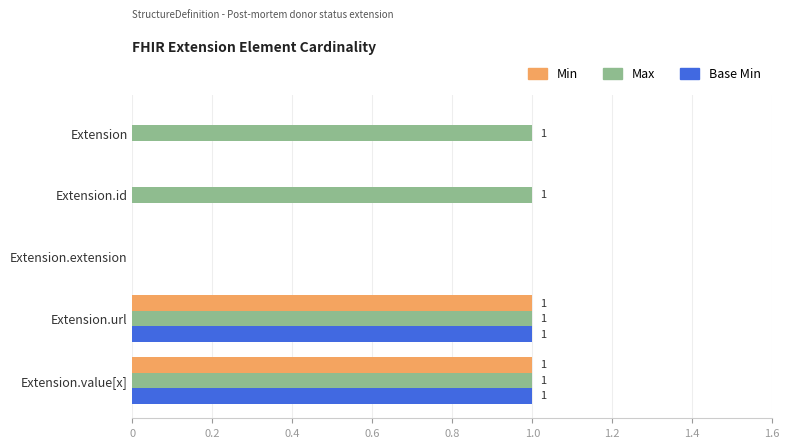

Is the value of Min at Extension.id greater than the value of Base Min at Extension.url?

No